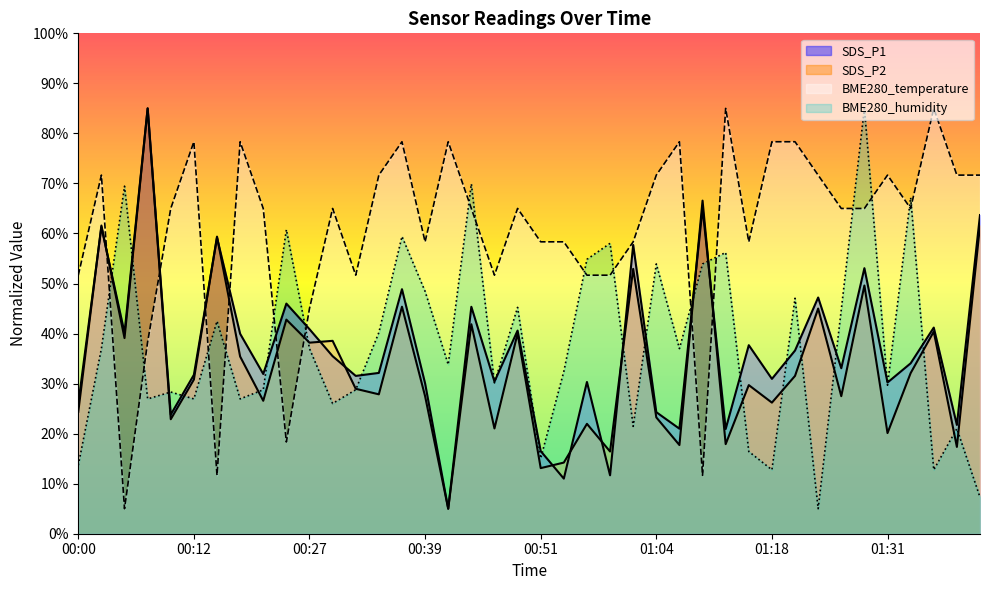

True or false: BME280_temperature has a value of 78.3 at 01:09.

True